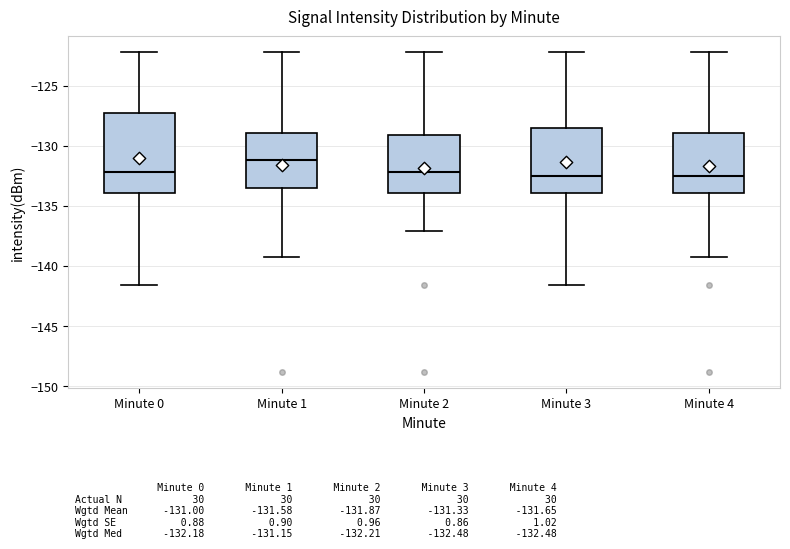

Which box's median line is the highest?

Minute 1